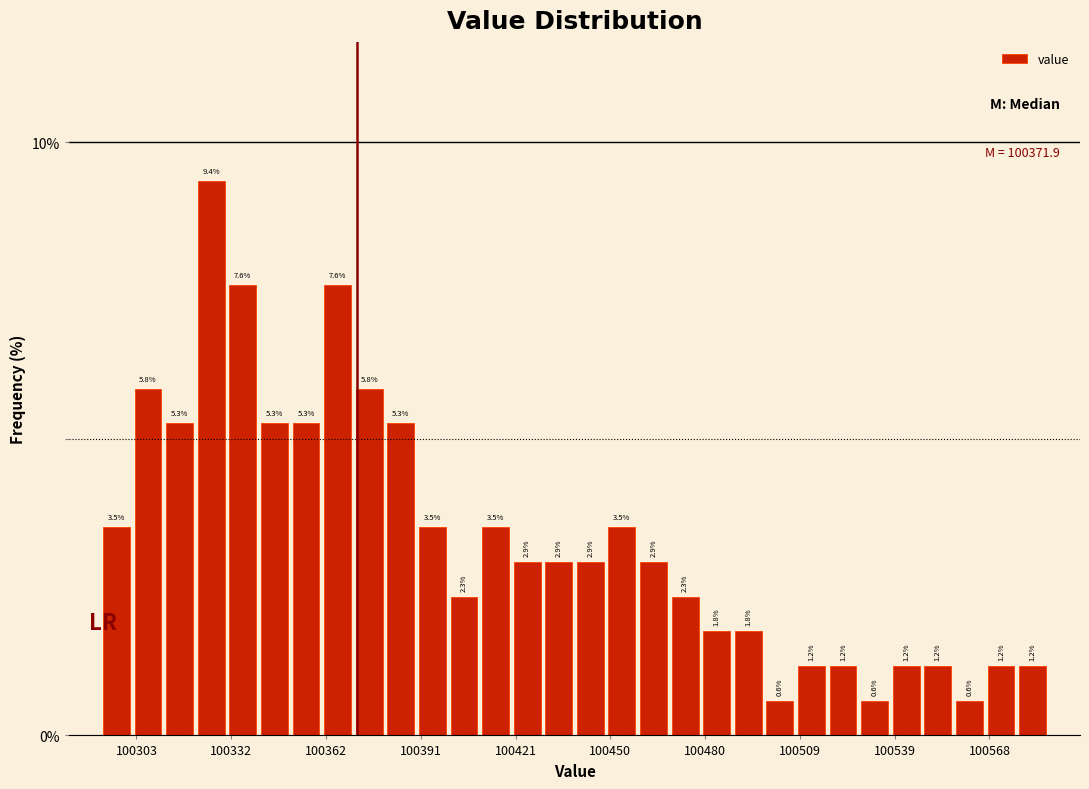

Around what value on the x-axis is the tallest bar? Give the approximate position of its centre, as read against the axis.

100325